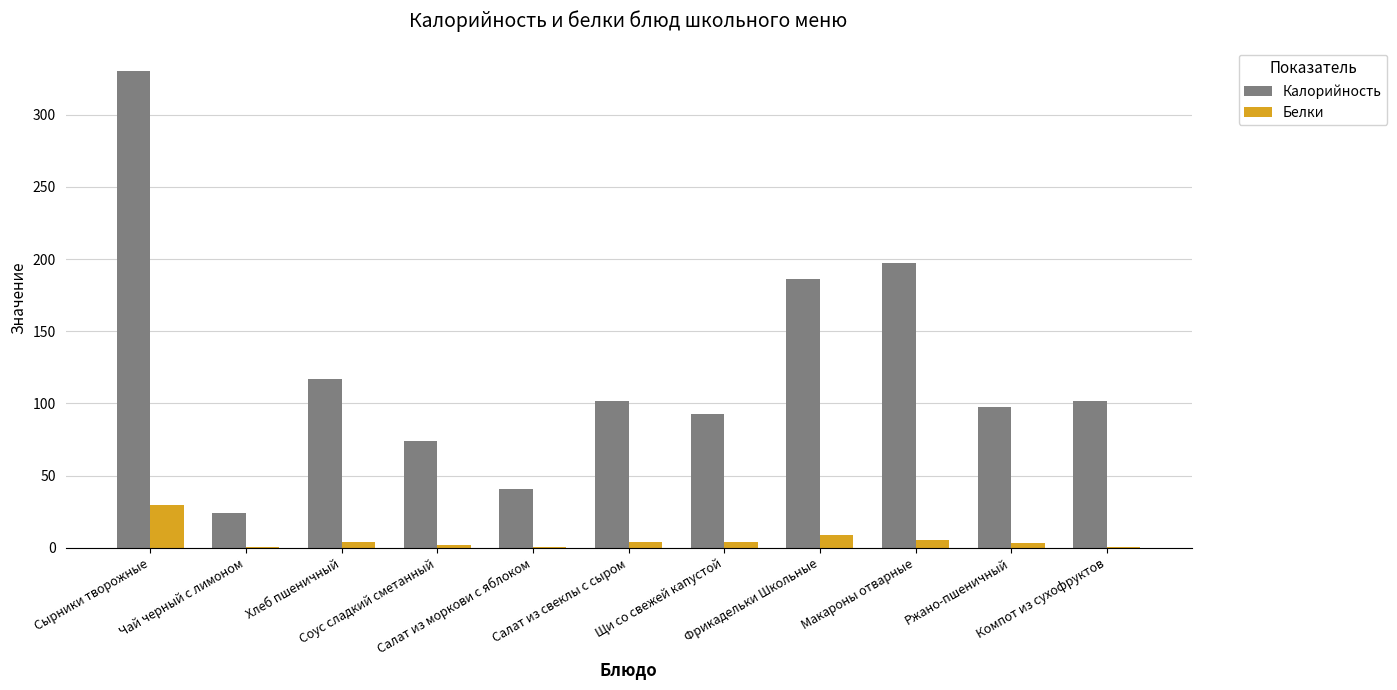

Which series has the largest total across all categories?

Калорийность